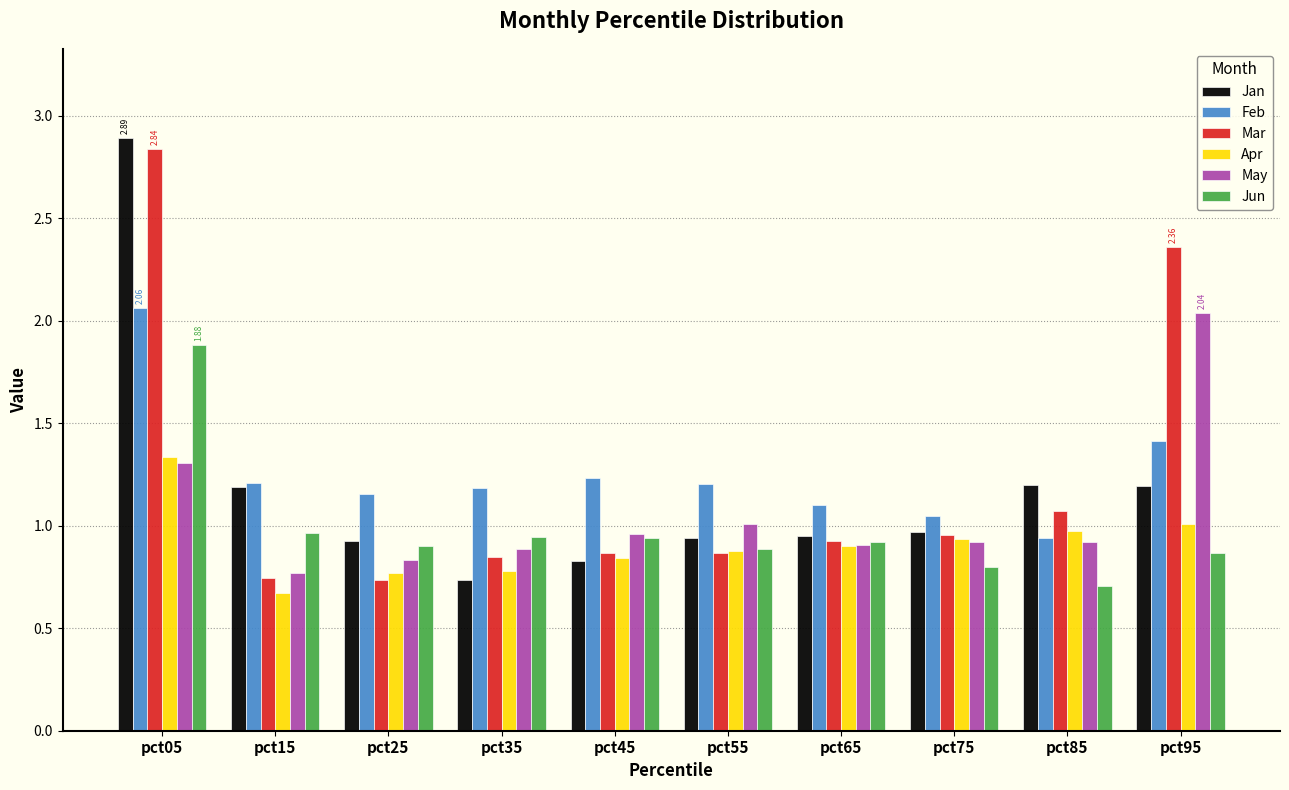

What is the spread (max minus min) of values at pct55?

0.3